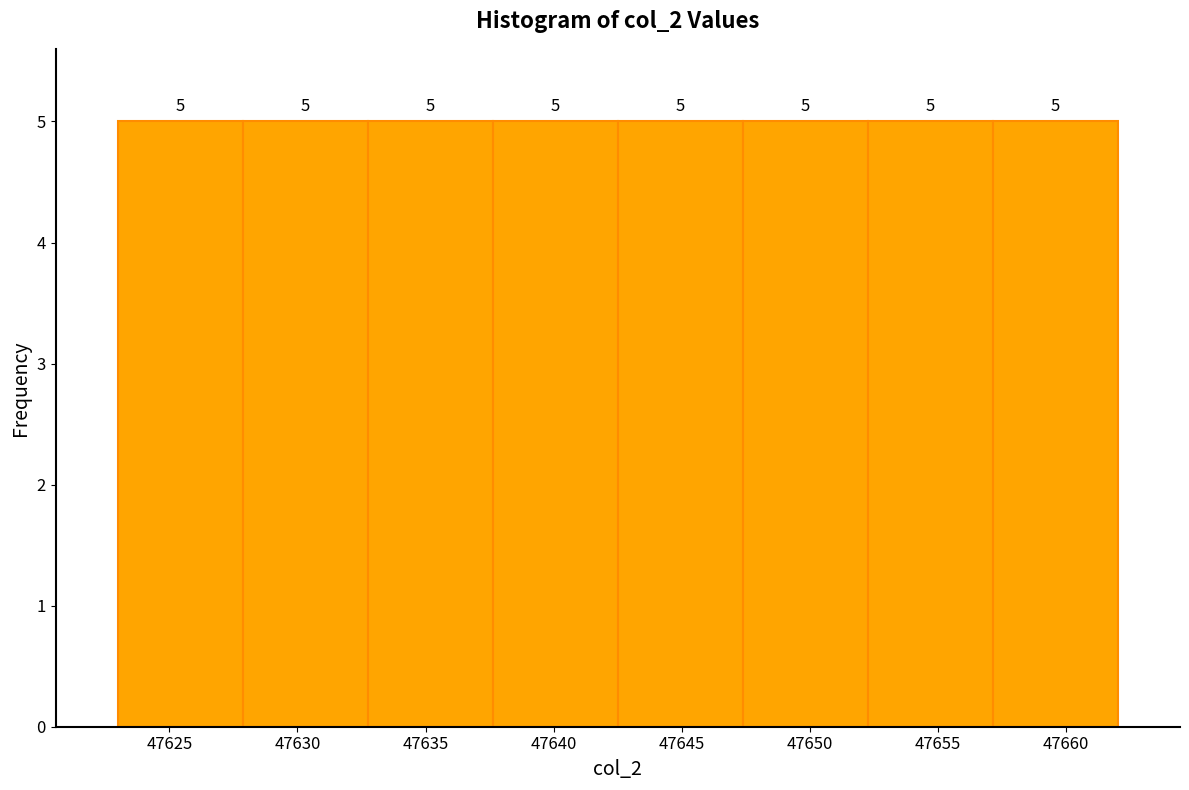

How tall is the bar that spans 47657.0 to 47662.0 on the x-axis? The bar edges are not printed on the chart, so give them approximately, as read against the axis.

5